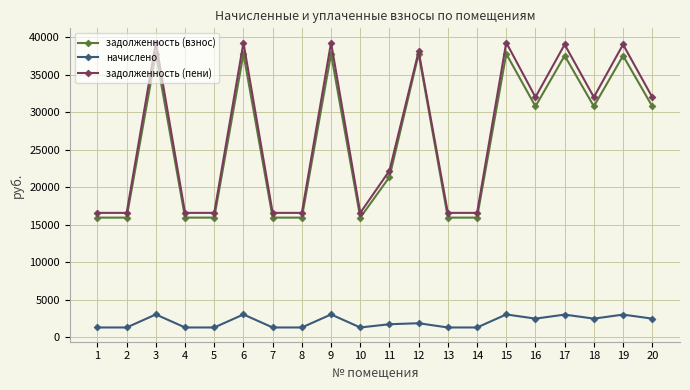

Which series has the largest range (max minus min)?

задолженность (пени)